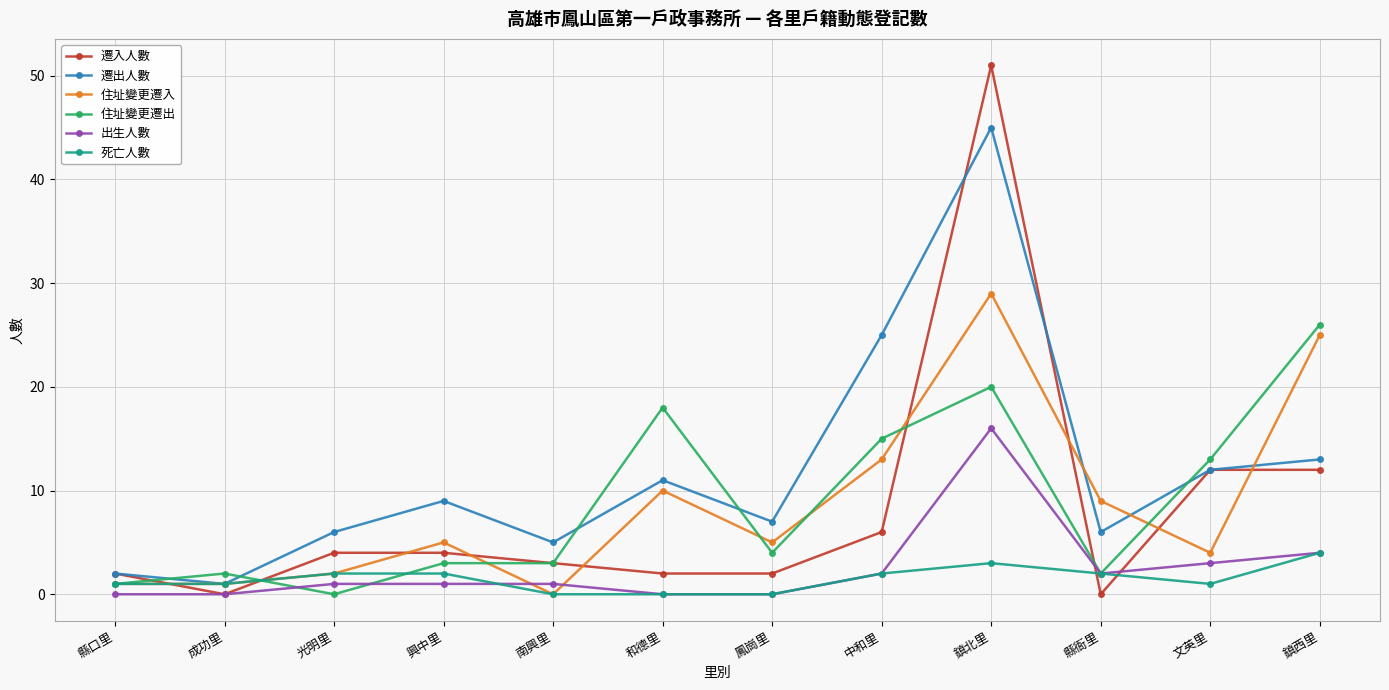

How many series are shown in this chart?

6